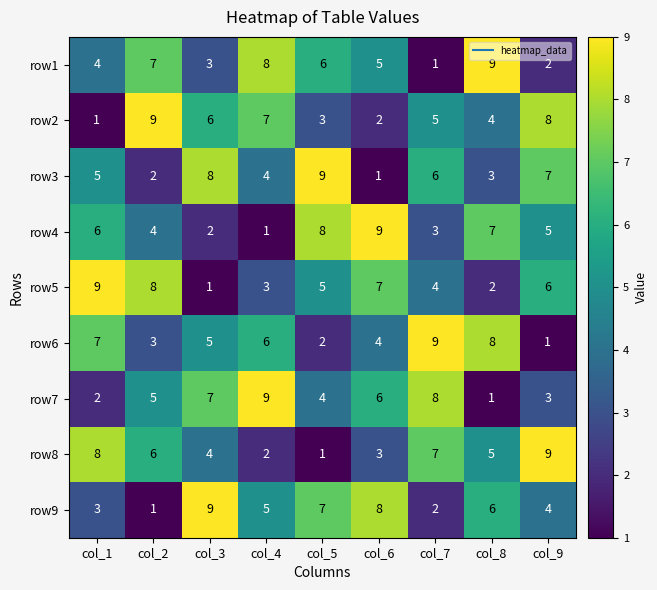

Which category has the highest value in the row1 series?

col_8